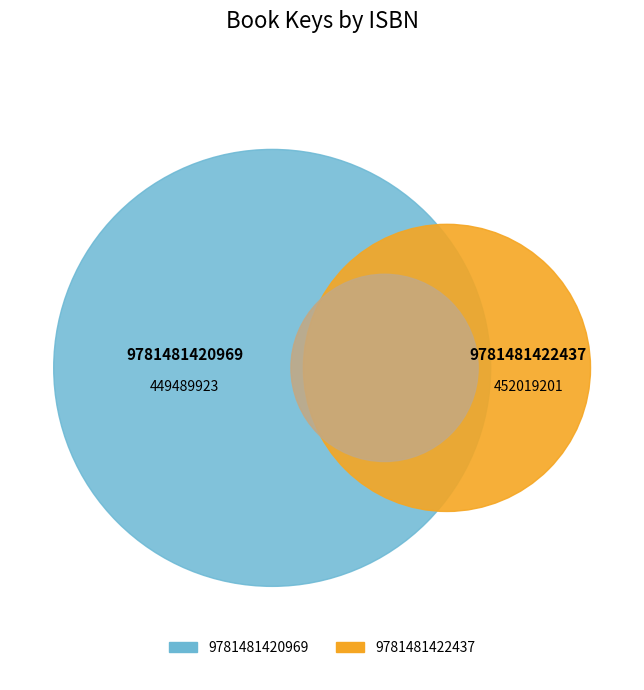

Which category has the smallest portion of the pie?

9781481420969